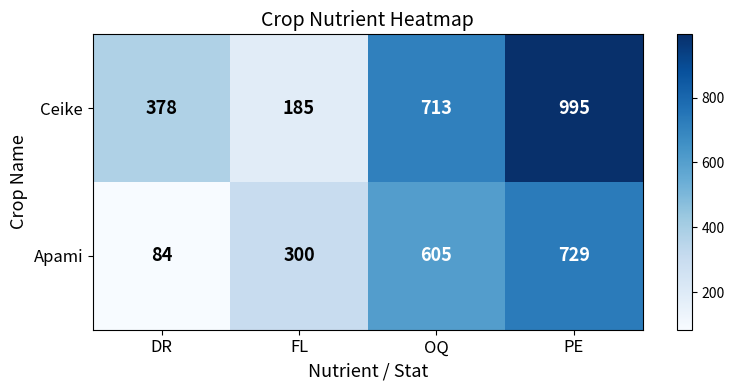

How many data points does each series have?

4